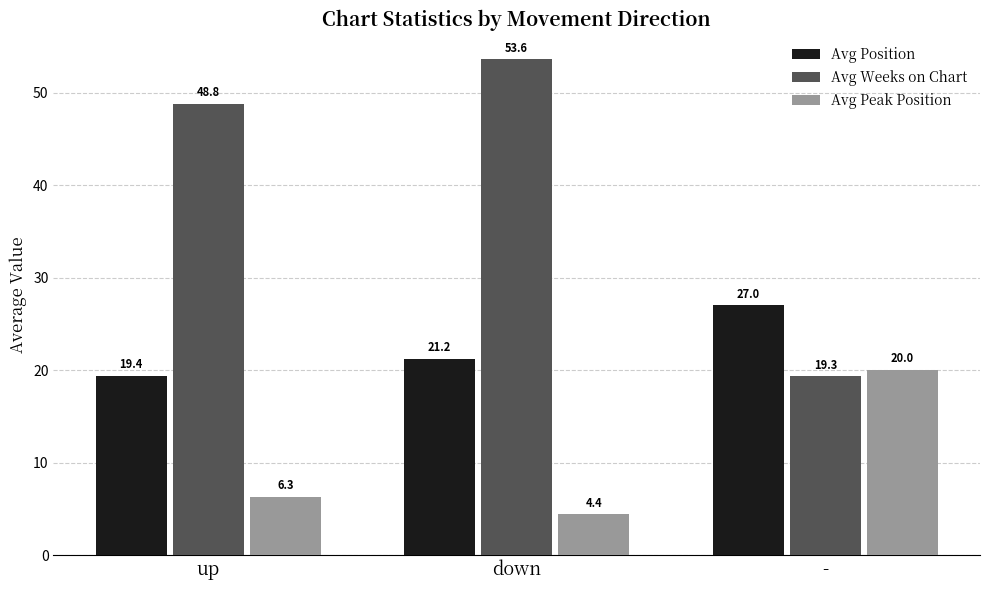

What is the label of the 1st bar from the right?

-